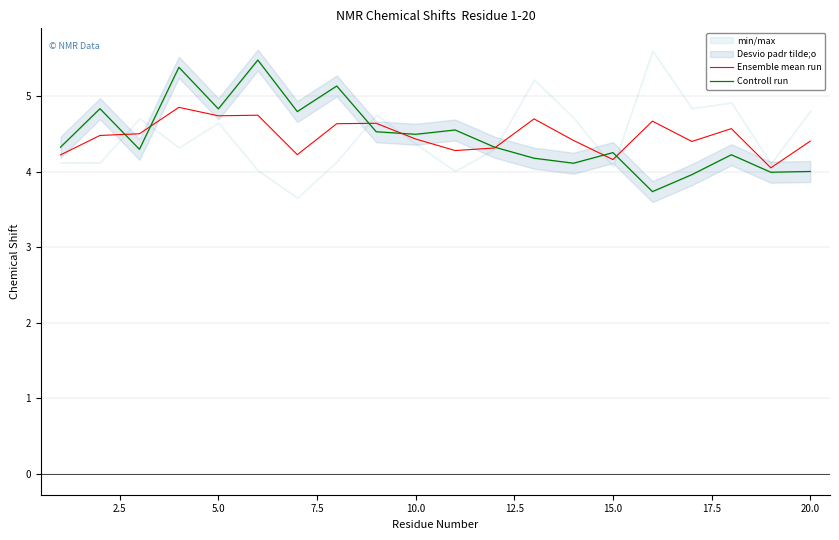

True or false: Ensemble mean run has a value of 4.4 at 10.0.

True